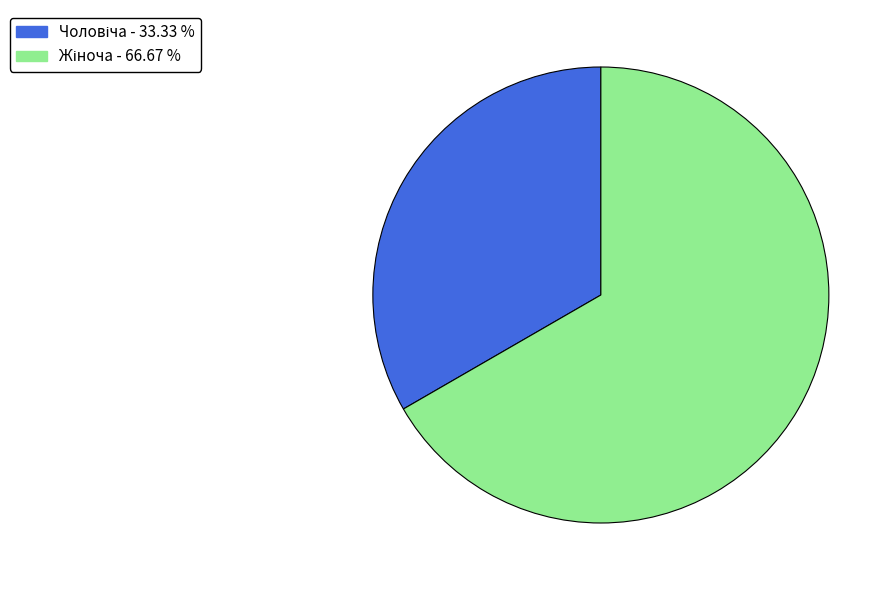

Does any single category account for the majority?

Yes